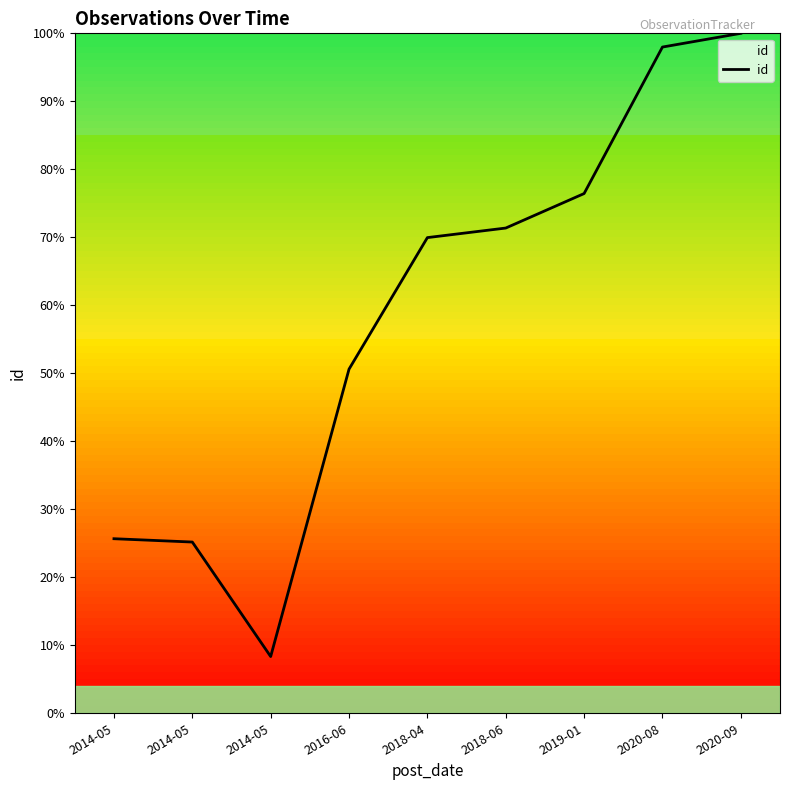

How many lines are shown in the chart?

1